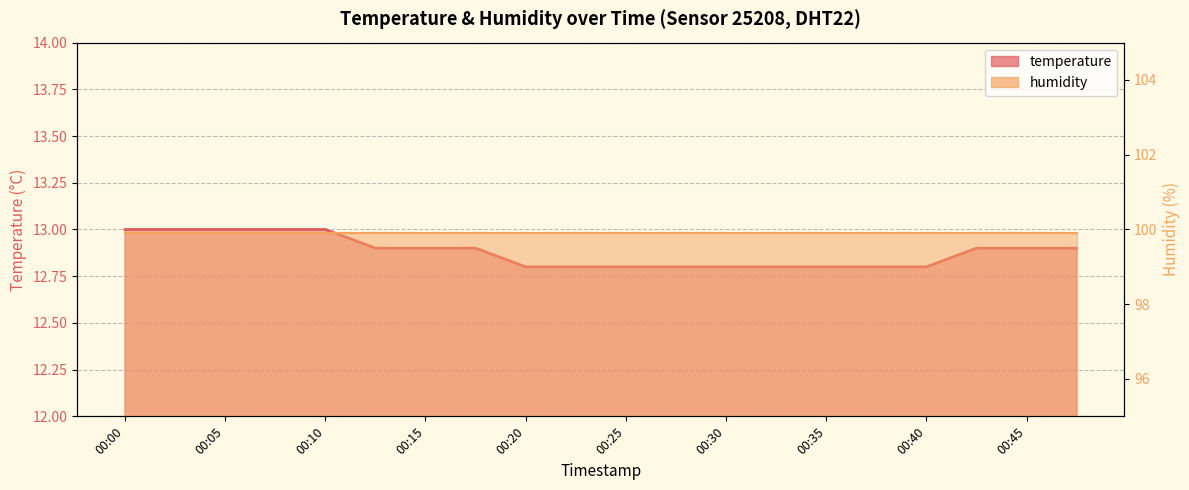

Reading right to left, what are all the values shown in this chart?

12.9	12.9	12.9	12.8	12.8	12.8	12.8	12.8	12.8	12.8	12.8	12.8	12.9	12.9	12.9	13.0	13.0	13.0	13.0	13.0